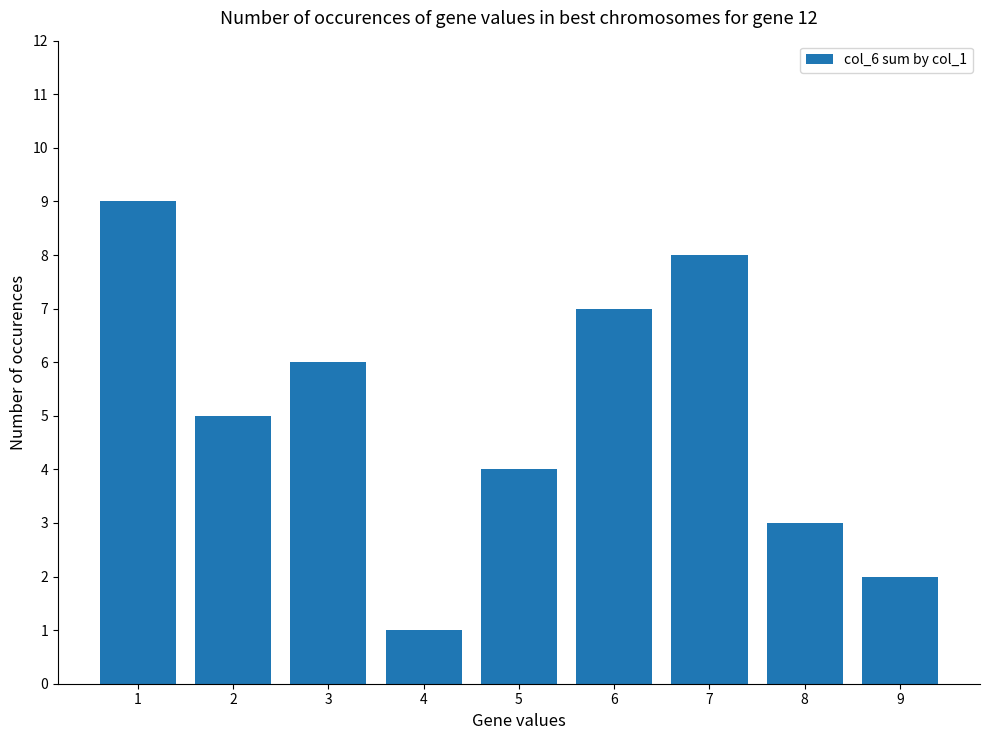

What is the approximate value at 3?

6